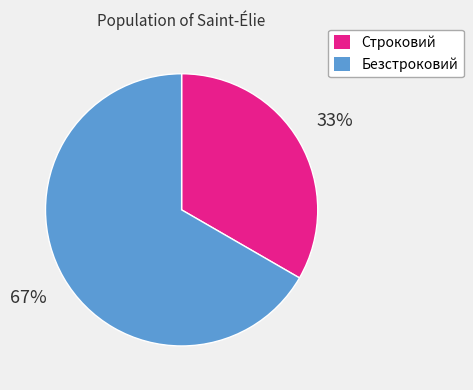

Between Безстроковий and Строковий, which is larger?

Безстроковий